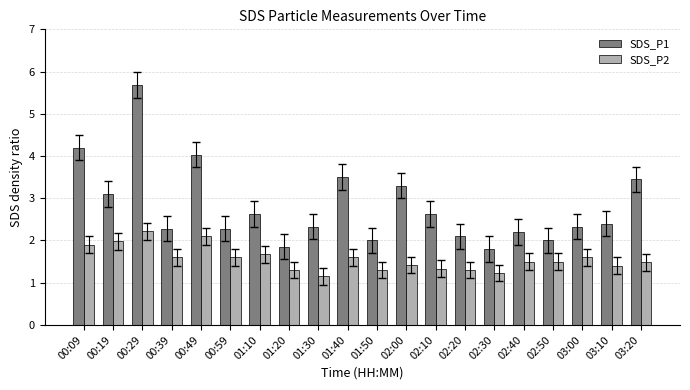

What is the average value of the SDS_P1 series?

2.8